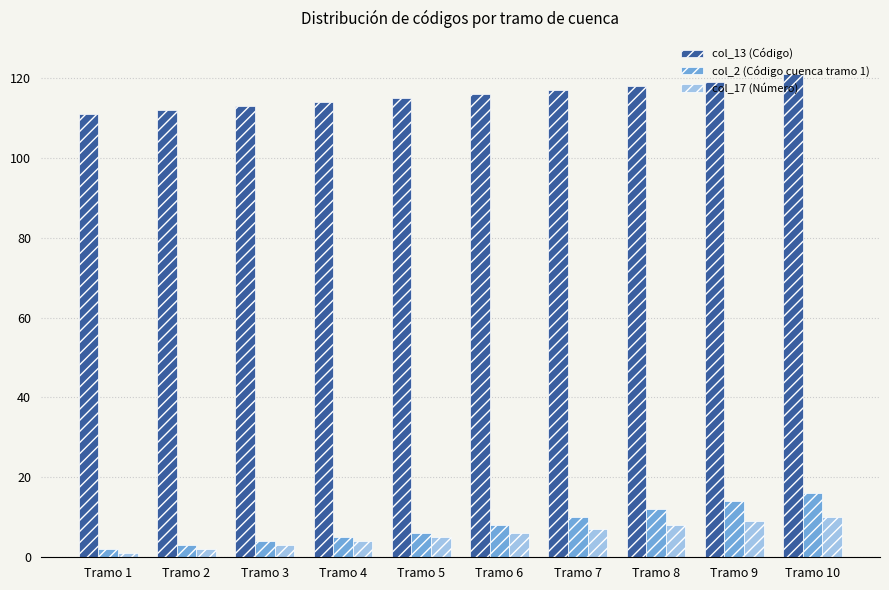

How many data points does each series have?

10